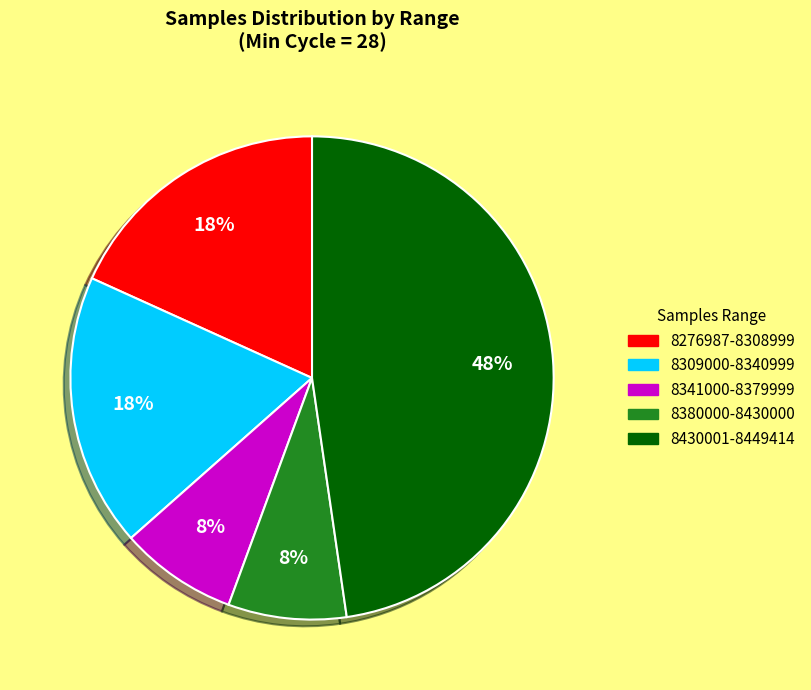

To the nearest percent, what is the average slice percentage?

20%